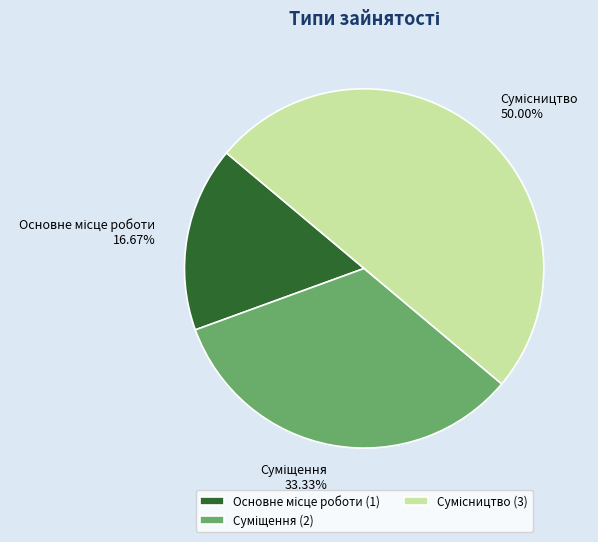

The Сумісництво slice represents 60% of the pie. True or false?

False